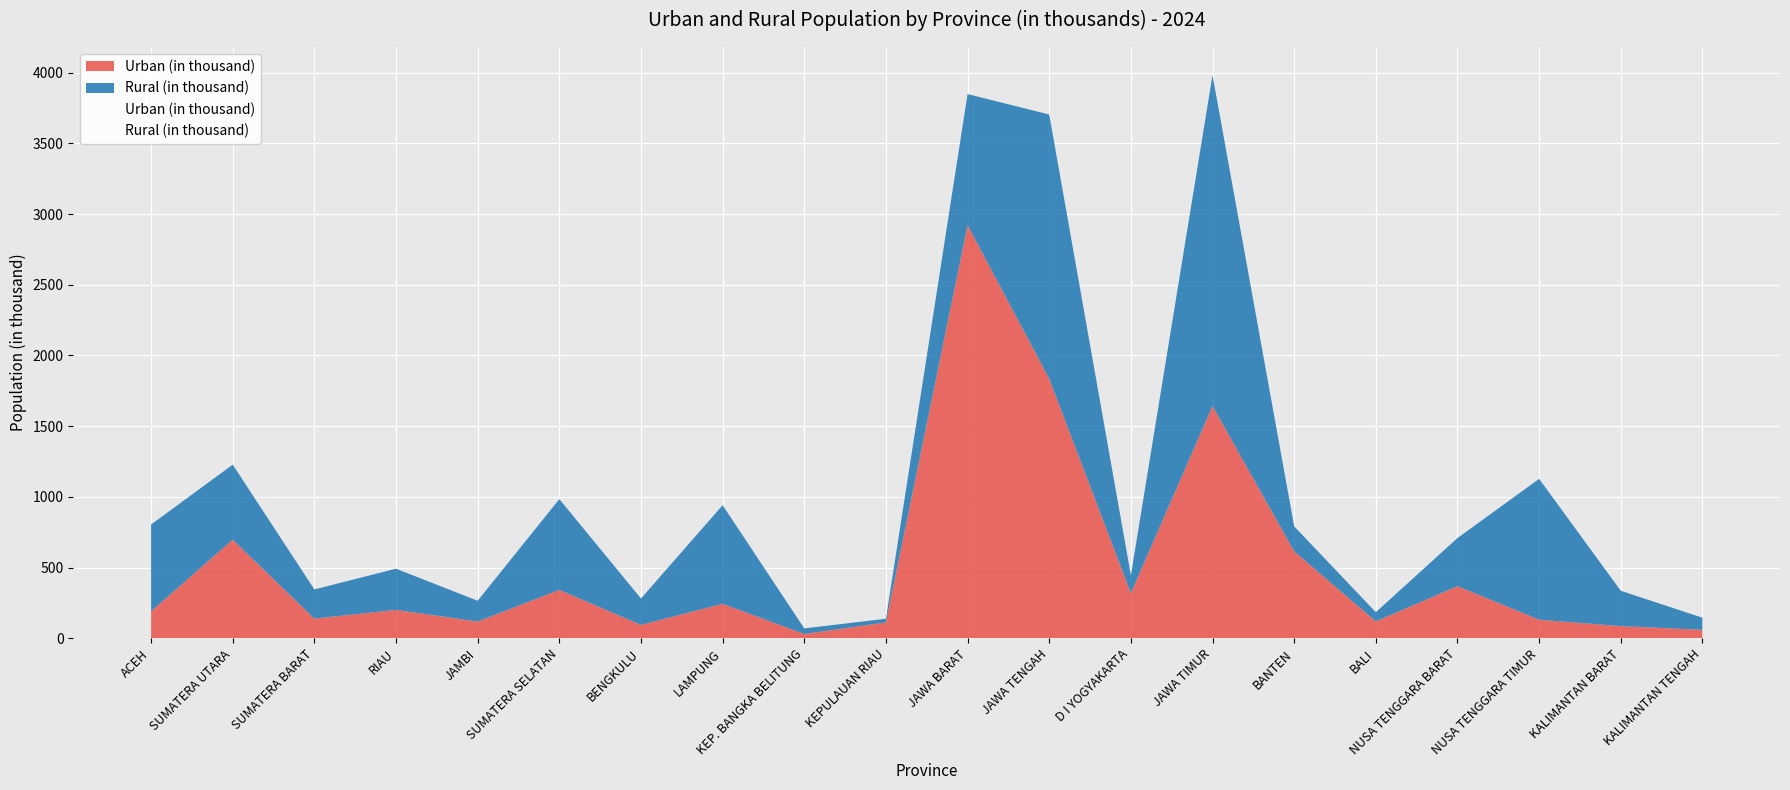

At which category is the sum across all series the highest?

JAWA TIMUR